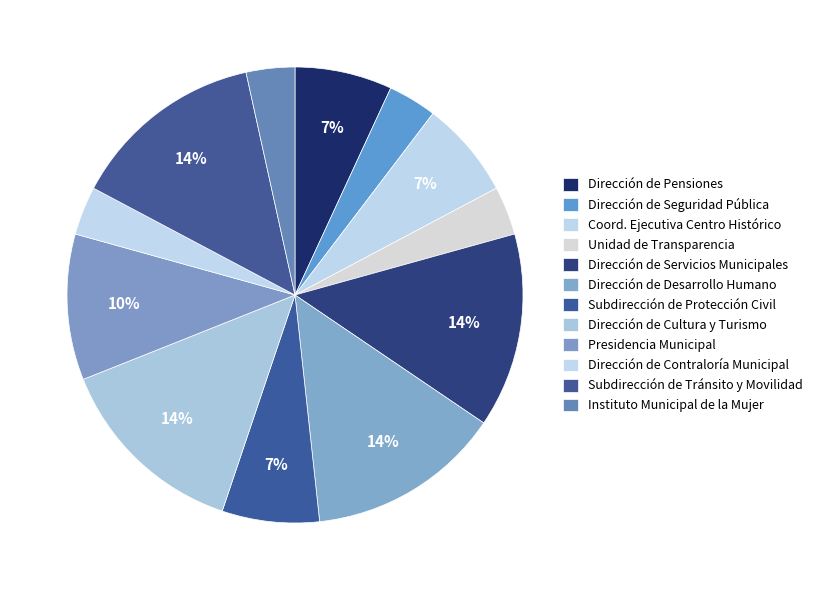

Is Dirección de Servicios Municipales the majority of the pie?

No